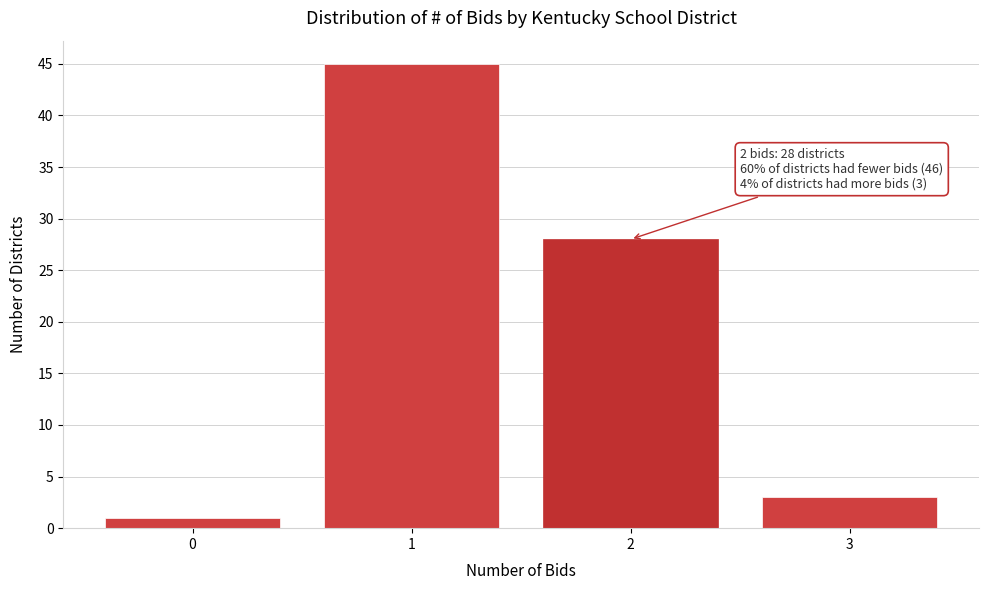

Over which range of the x-axis is the bar tallest?

0.5 to 1.5